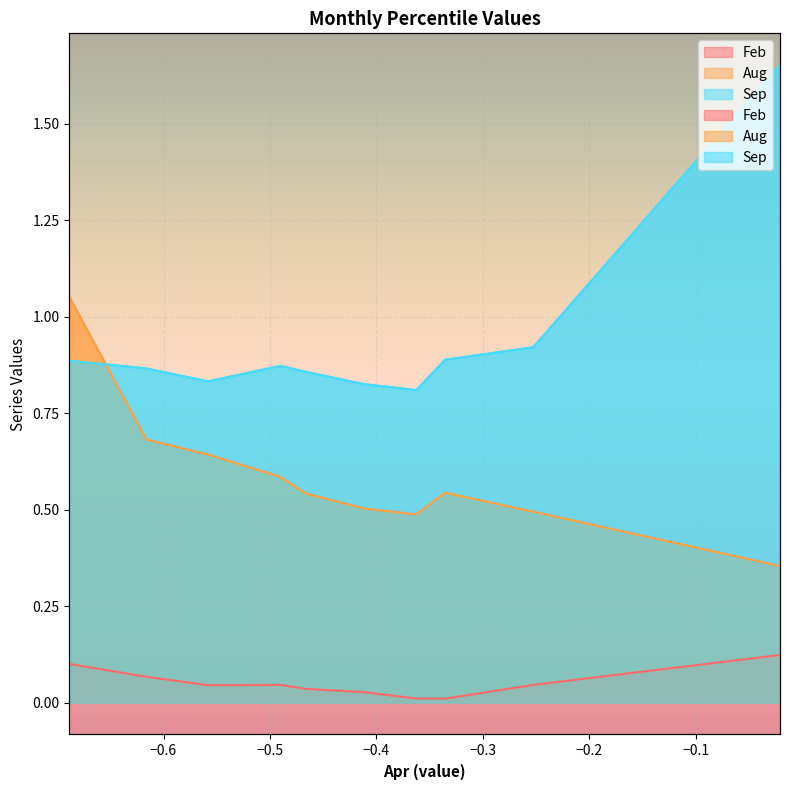

Rank the series by their maximum value, from highest to lowest.

Sep, Aug, Feb